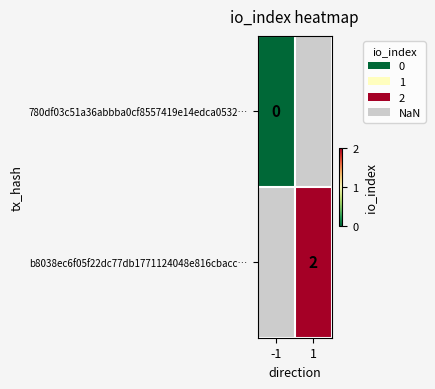

At which category does the chart reach its peak across all series?

1